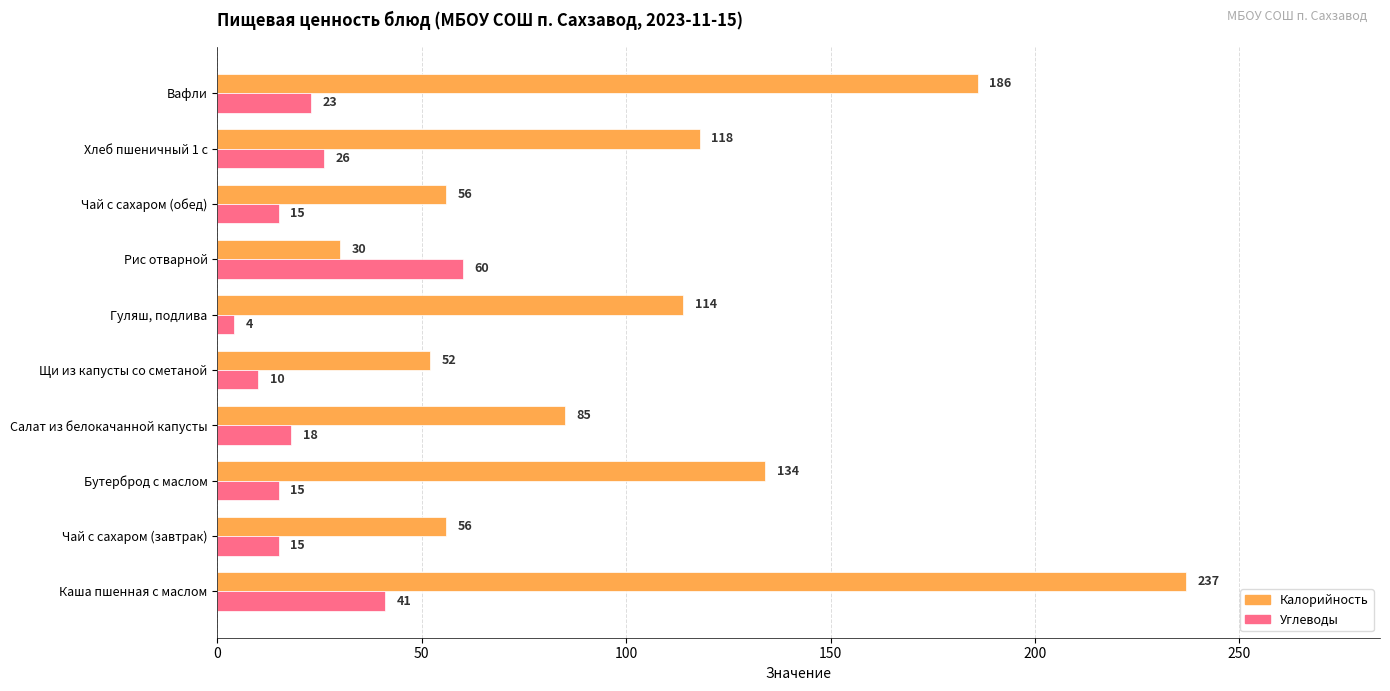

How many data points does each series have?

10